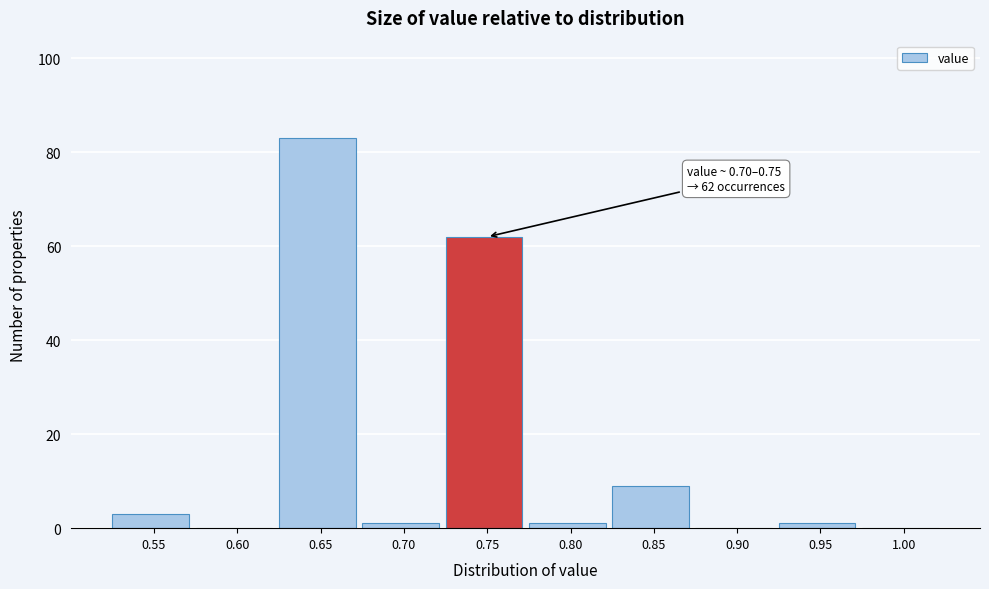

Reading right to left, extract all data points from this chart.

1.00=0	0.95=1	0.90=0	0.85=9	0.80=1	0.75=62	0.70=1	0.65=83	0.60=0	0.55=3